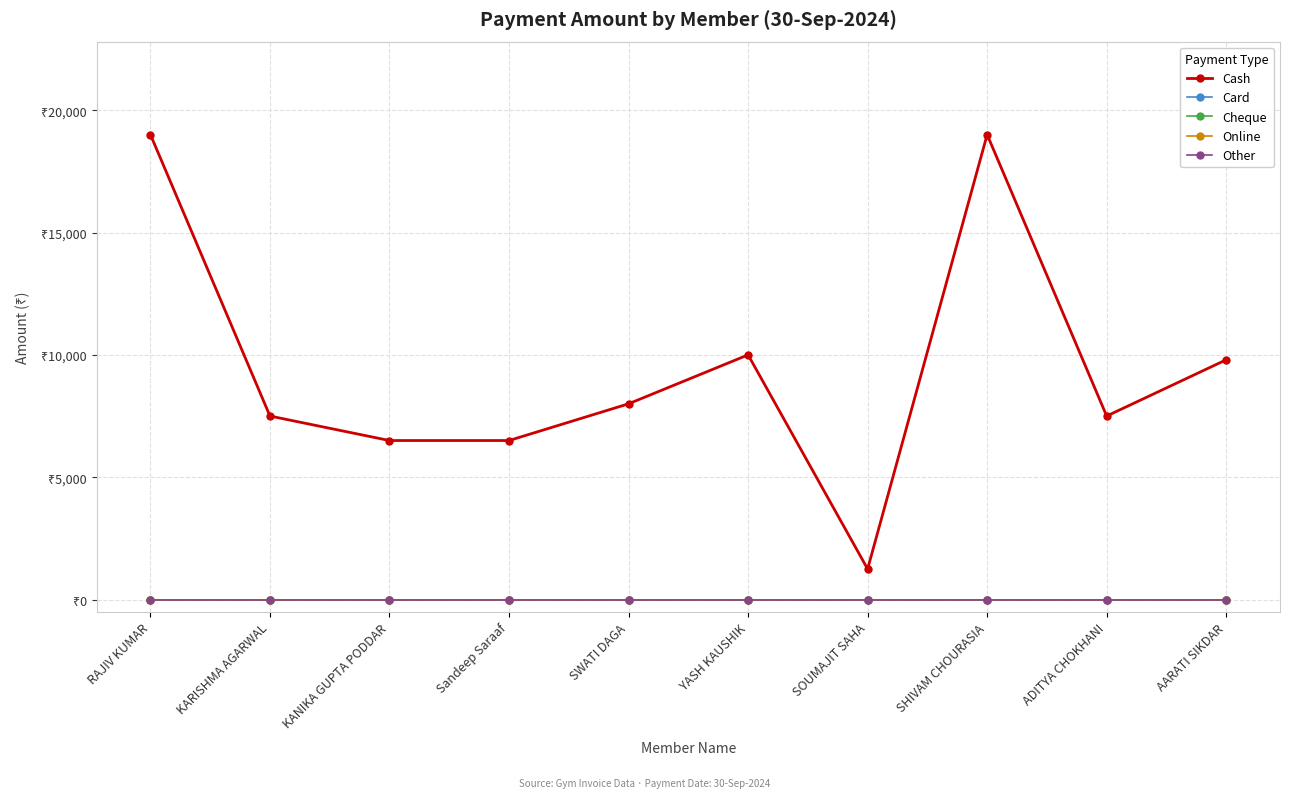

What is the difference between the highest and lowest values at KARISHMA AGARWAL?

7500